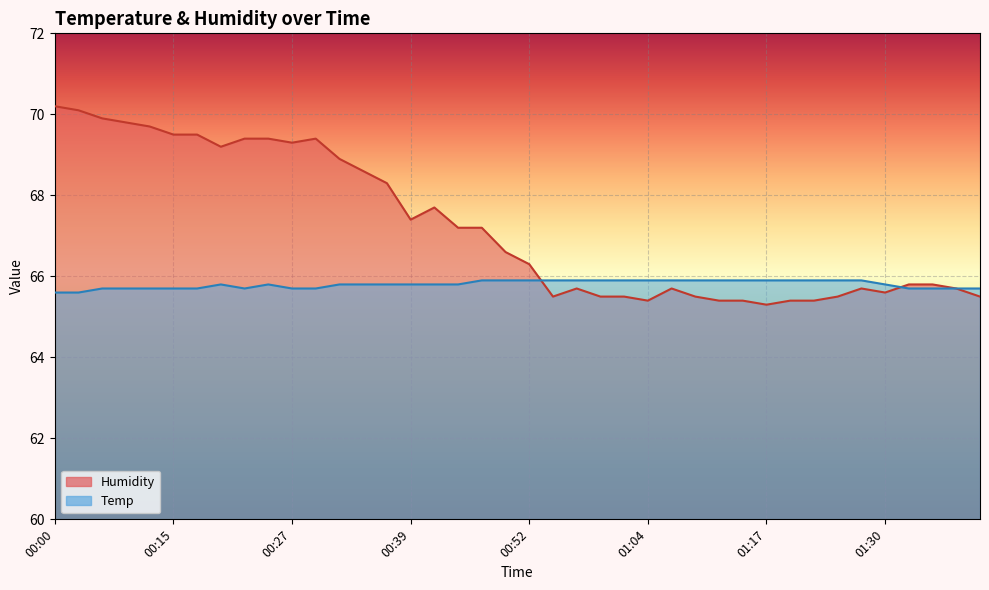

How many intersections are there between Humidity and Temp?

2